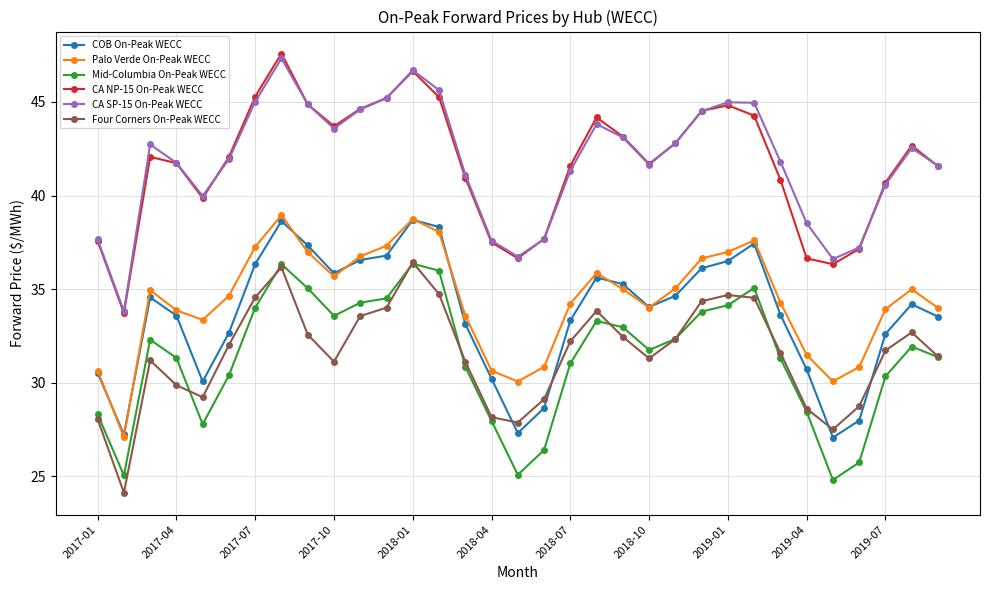

What is the value of the CA NP-15 On-Peak WECC point at the 11th from the left?

44.6